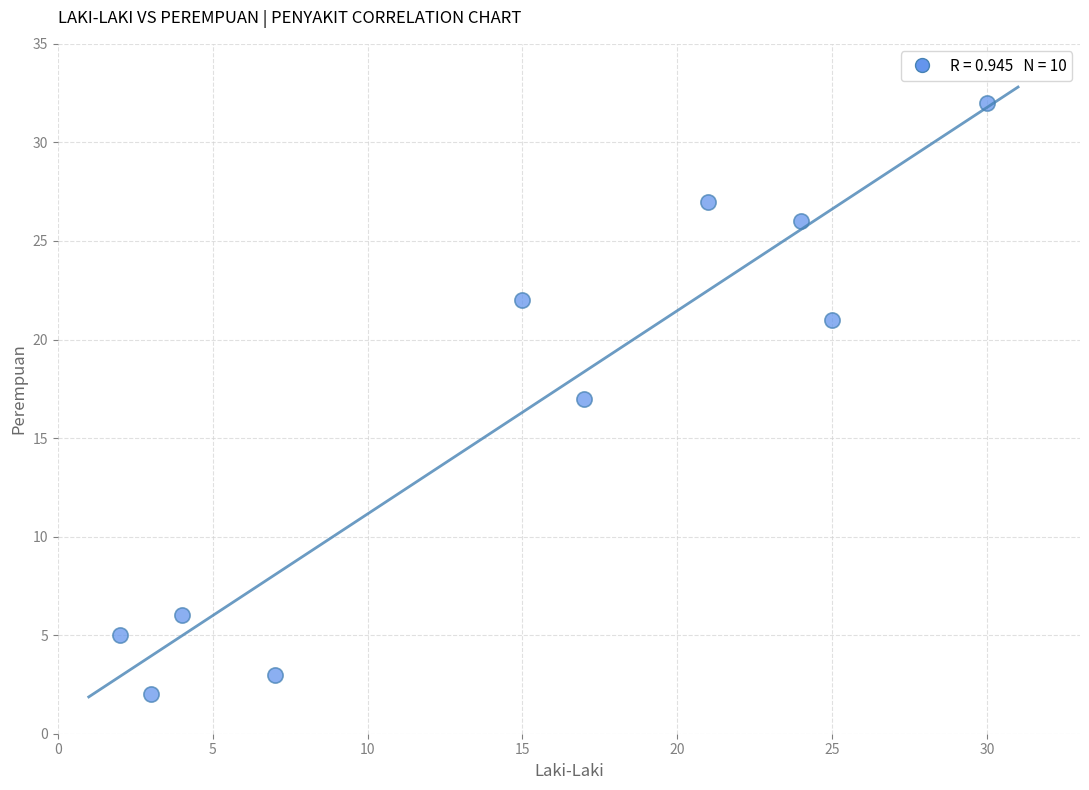

What is the range of Y values (max minus min)?

30